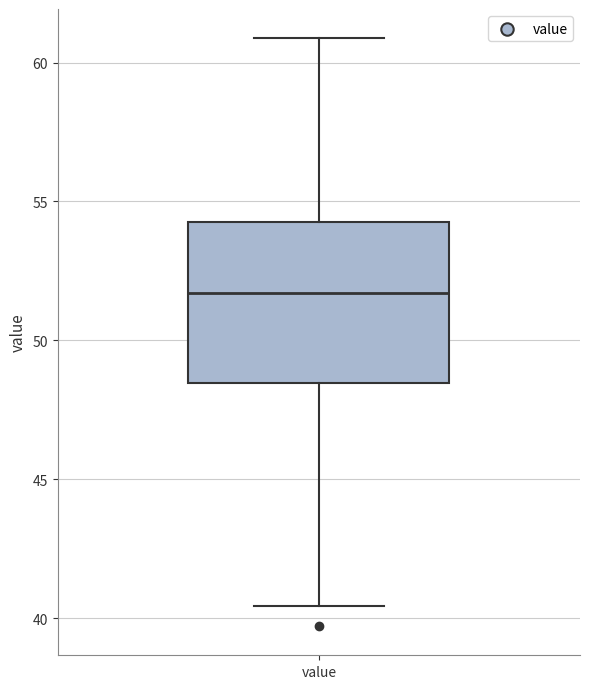

Read this box plot against the y-axis: the position of the median line, the range covered by the box, and the ends of both whiskers. The values are not printed on the chart, so give them approximately, as read against the axis.

median 51.5, box 48.5 to 54.5, whiskers 40.5 to 61.0